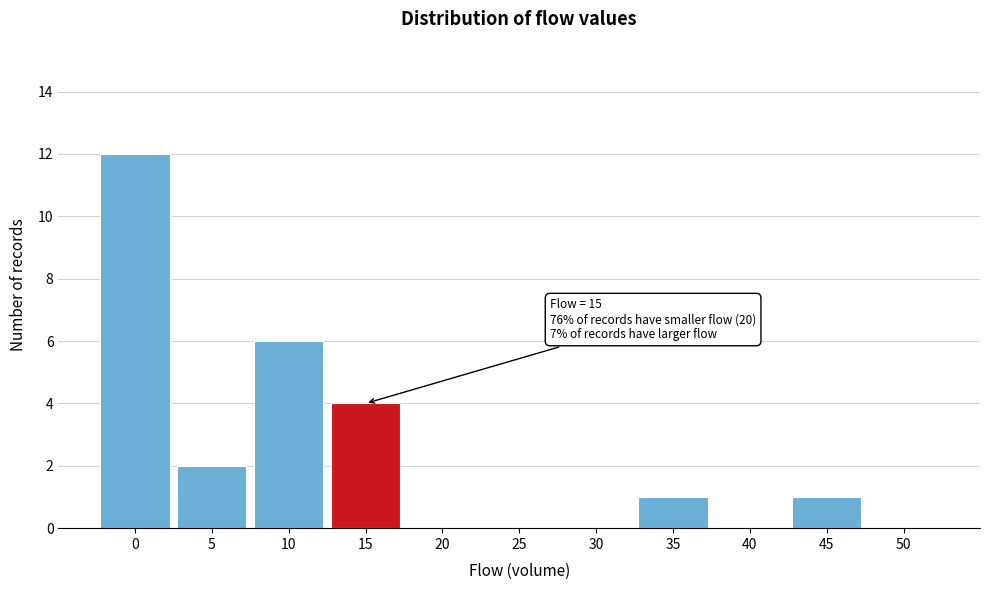

Reading left to right, extract all data points from this chart.

0=12	5=2	10=6	15=4	20=0	25=0	30=0	35=1	40=0	45=1	50=0